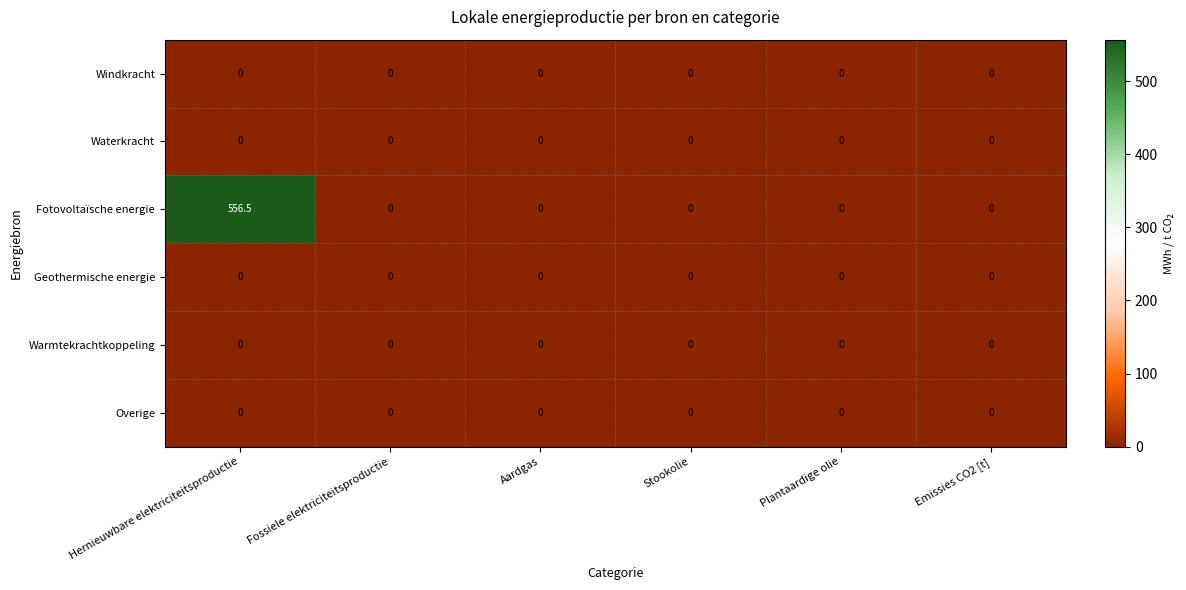

What is the difference between the maximum and minimum values in the Fotovoltaïsche energie series?

556.5